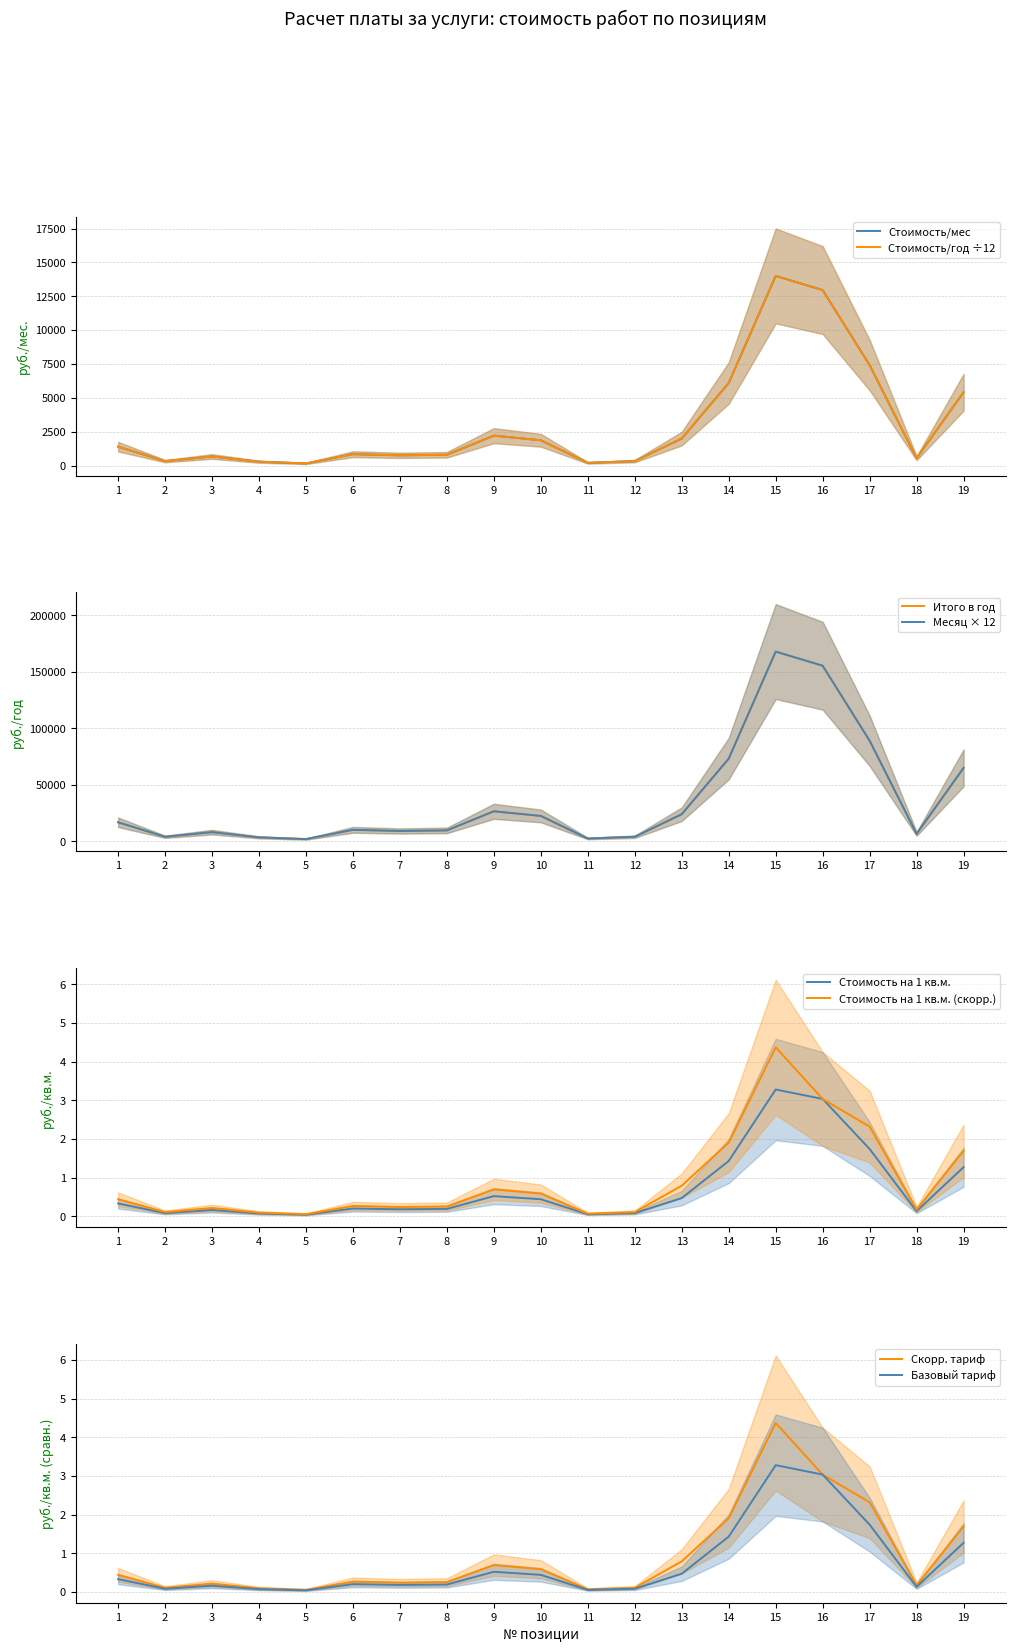

True or false: Итого стоимость в месяц, руб. and Стоимость на 1 кв м об пл intersect in this chart.

False